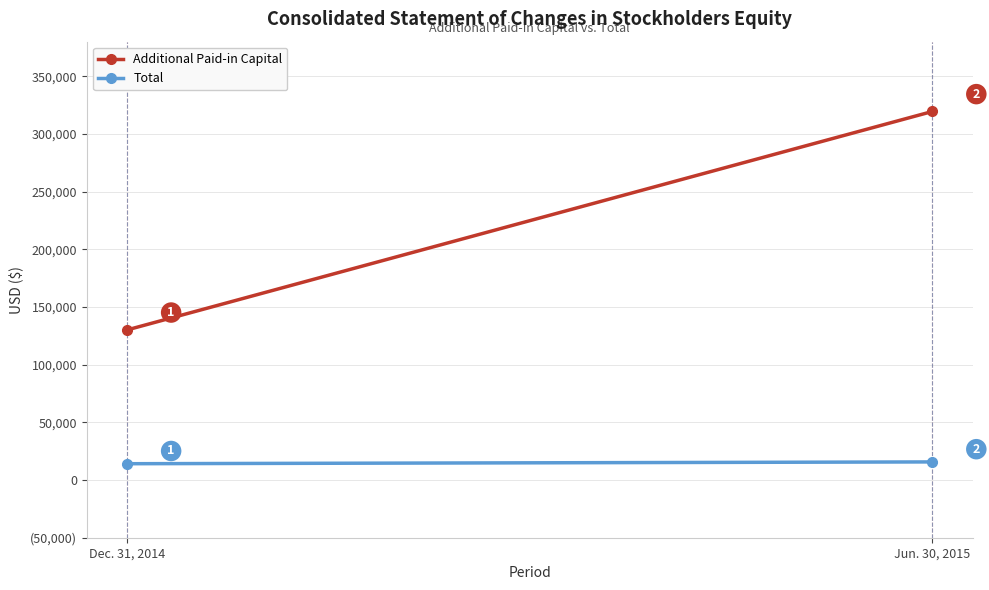

Is it true that Additional Paid-in Capital equals 130156 at Dec. 31, 2014?

True